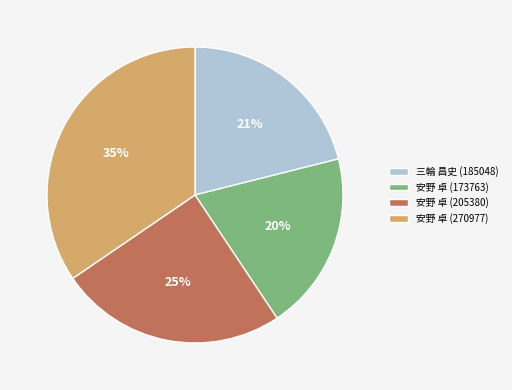

Rank the categories by value from highest to lowest.

安野 卓 (270977), 安野 卓 (205380), 三輪 昌史 (185048), 安野 卓 (173763)